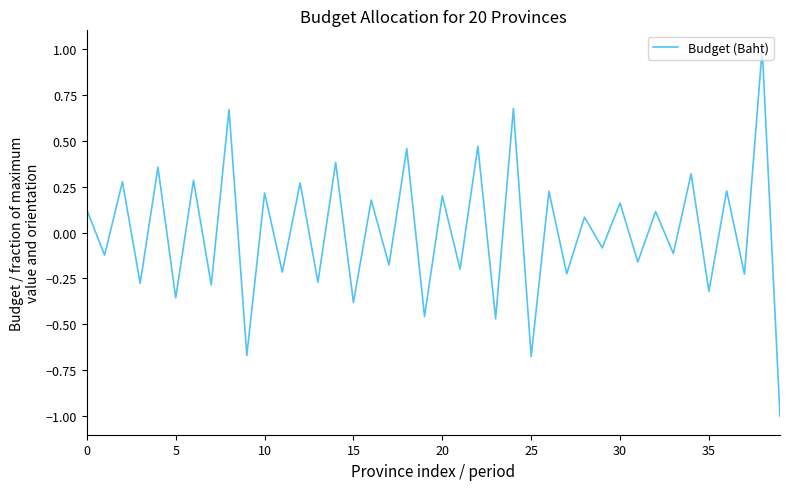

What is the minimum value shown in the chart?

-1.0